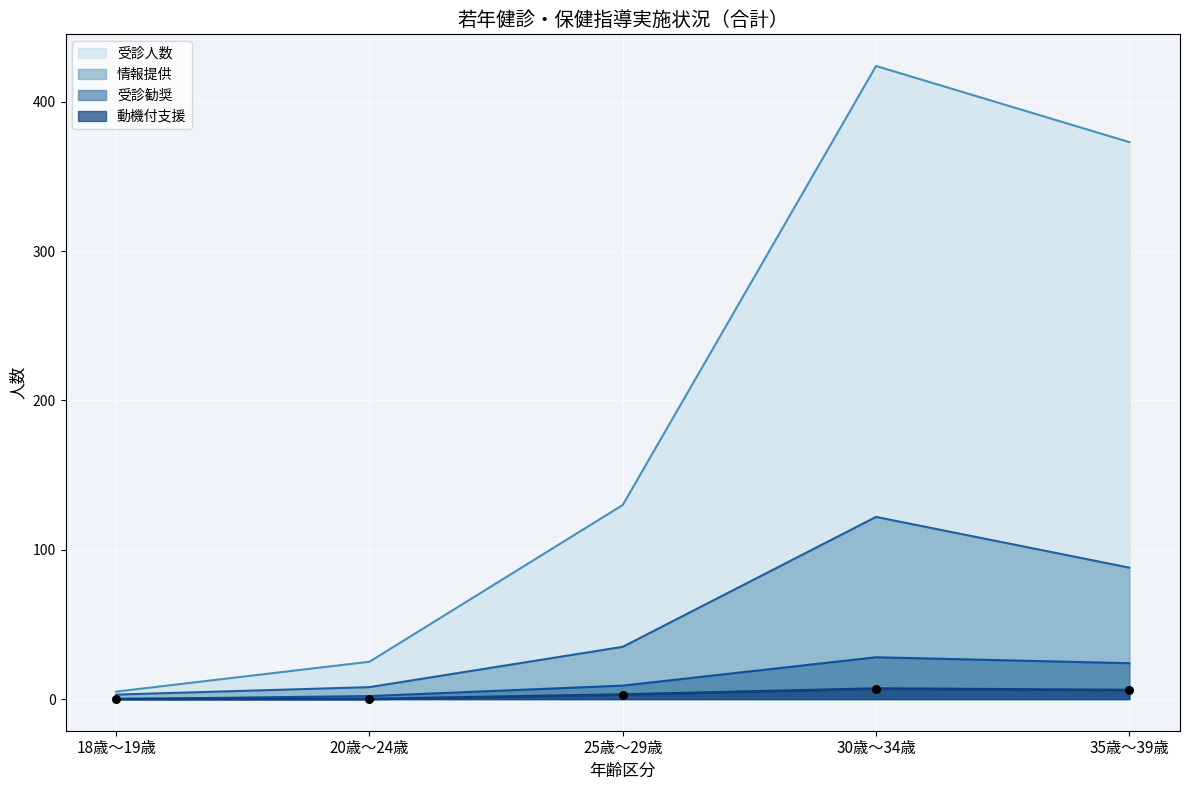

What are all the series names shown in the legend?

受診人数, 情報提供, 受診勧奨, 動機付支援